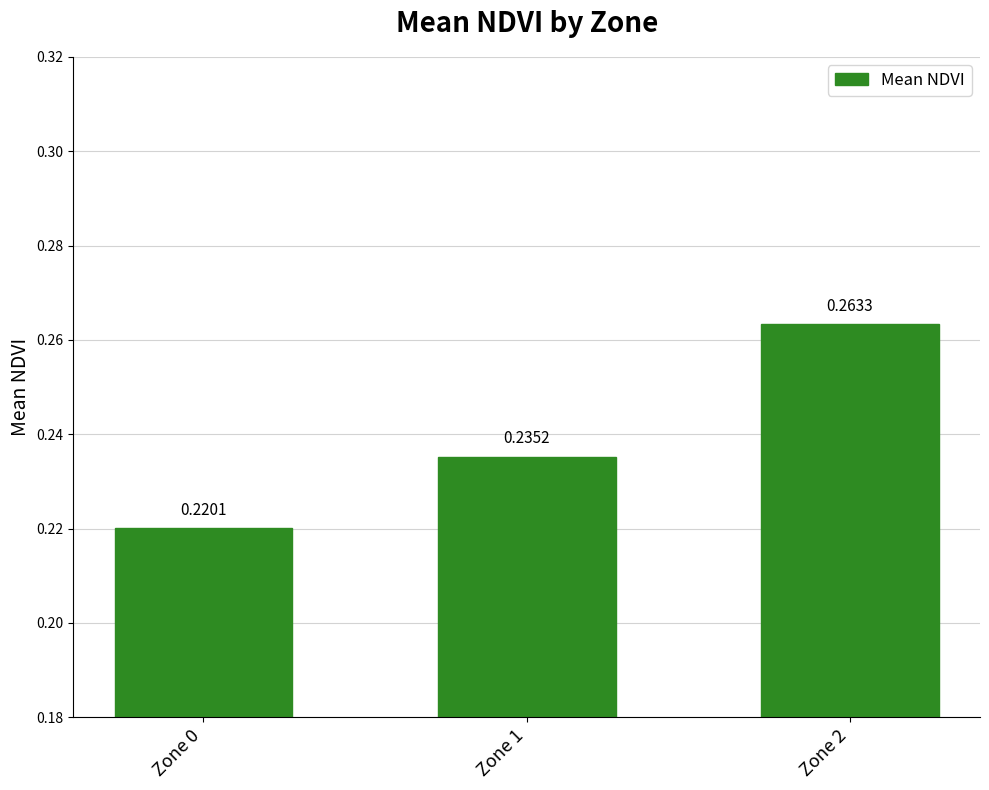

List the labels in order of value, smallest first.

Zone 0, Zone 1, Zone 2